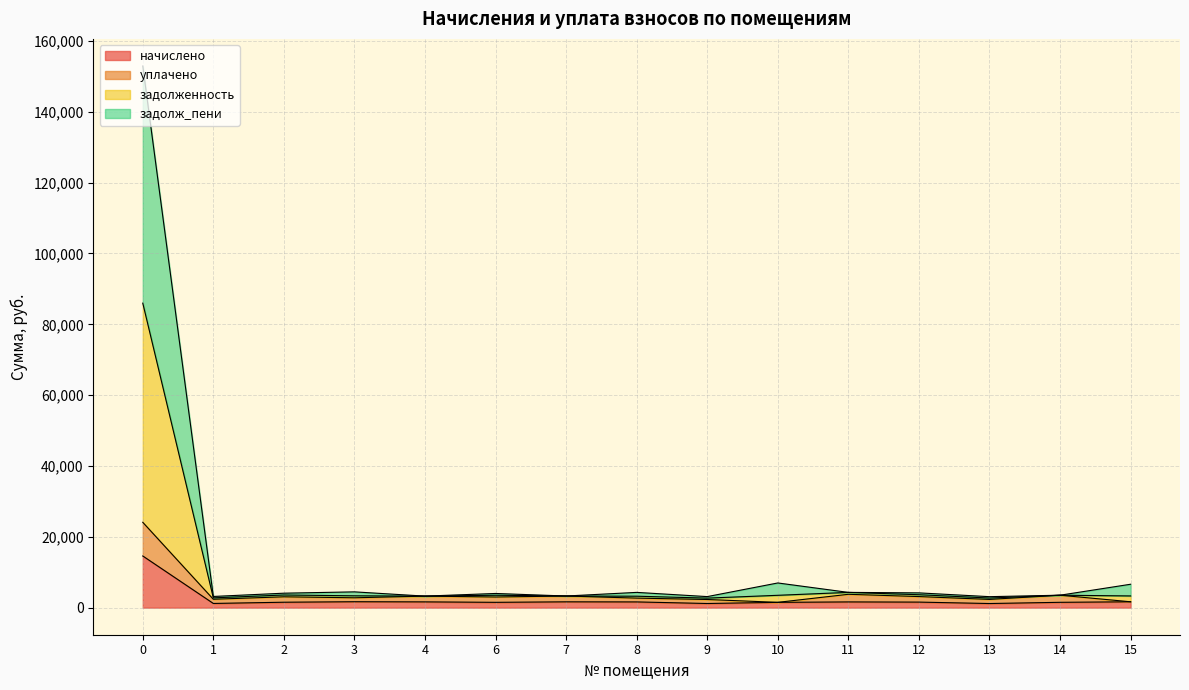

True or false: уплачено and начислено intersect in this chart.

False